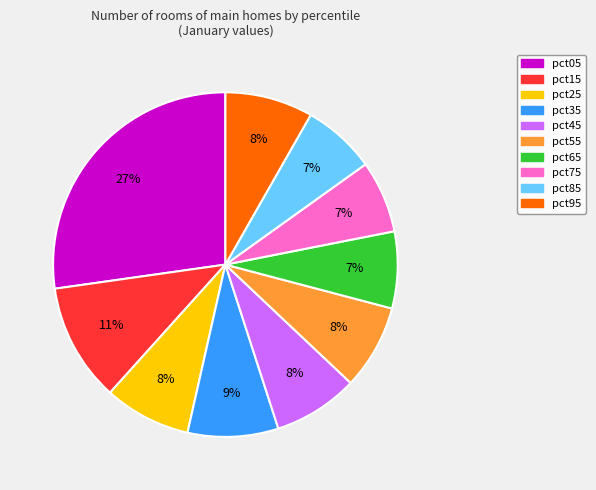

Is there a majority slice in this chart?

No